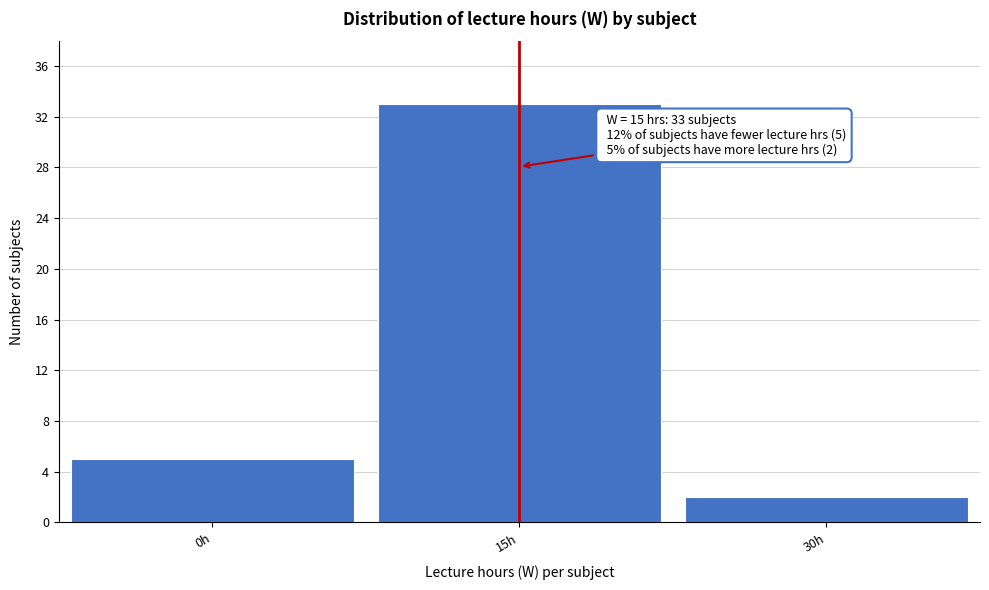

Which range on the x-axis has the tallest bar?

7.5 to 22.5